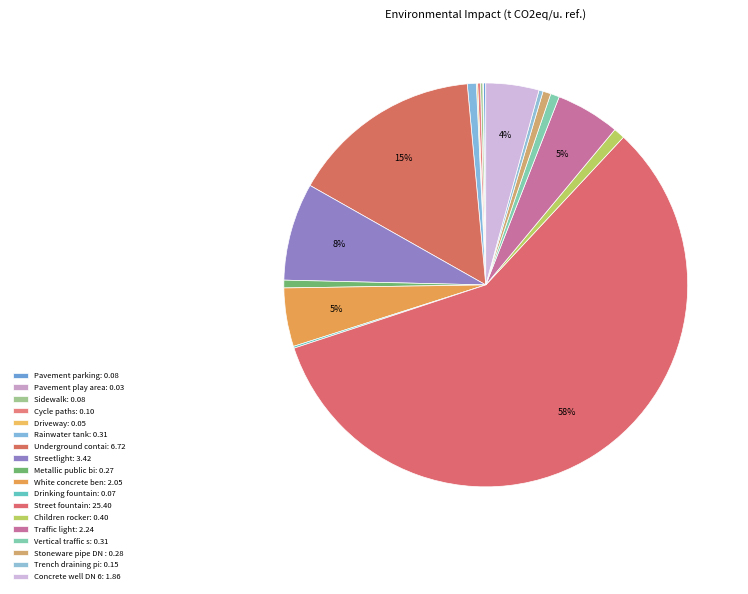

To the nearest percent, what is the average slice percentage?

6%